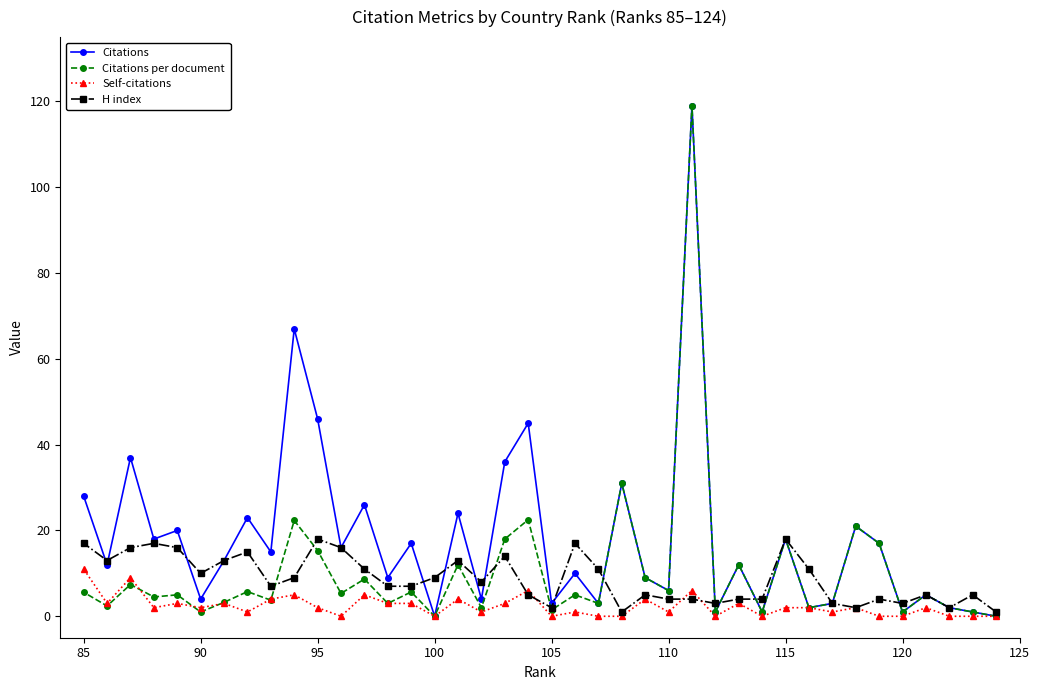

Which series has the largest total across all categories?

Citations